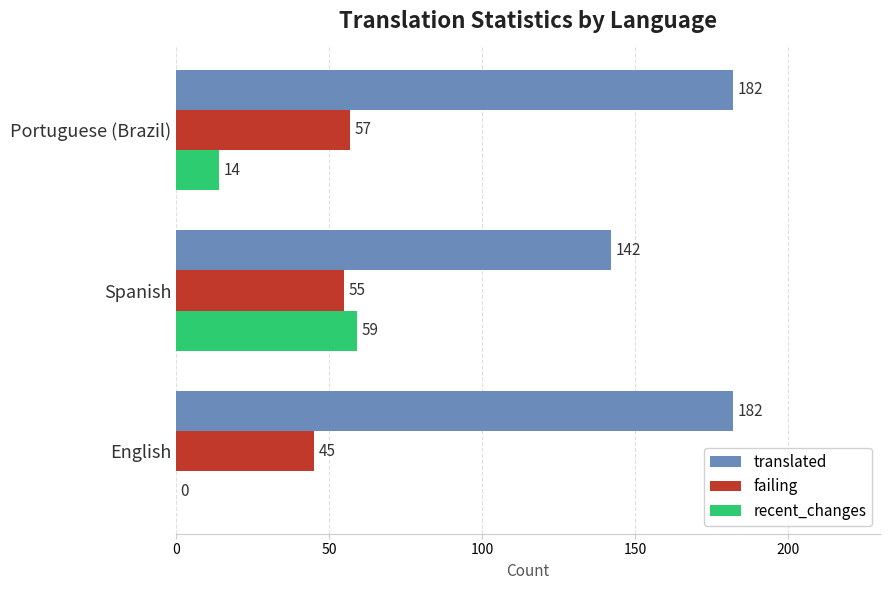

What is the sum of the recent_changes values at Portuguese (Brazil) and Spanish?

73